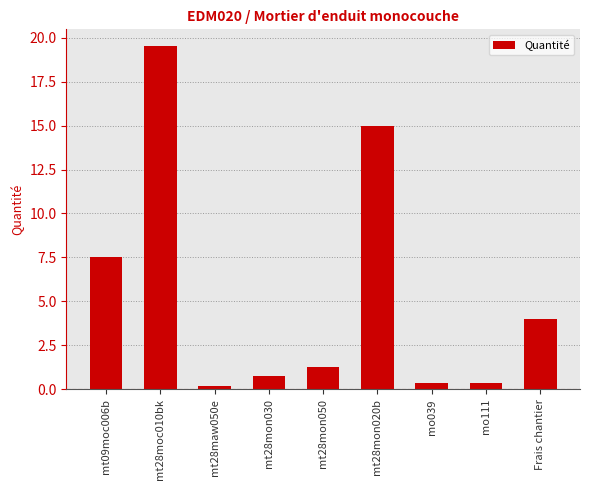

True or false: the data shows 4.0 at Frais chantier.

True